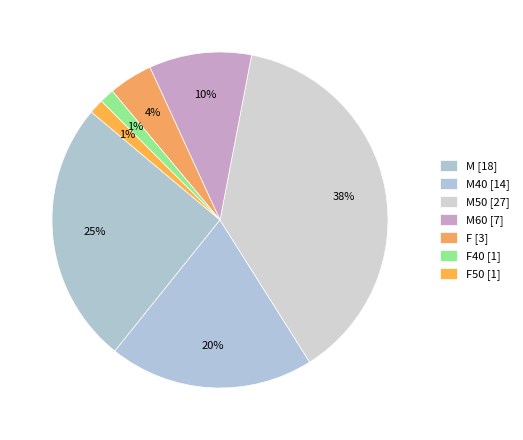

How many slices are in this pie chart?

7